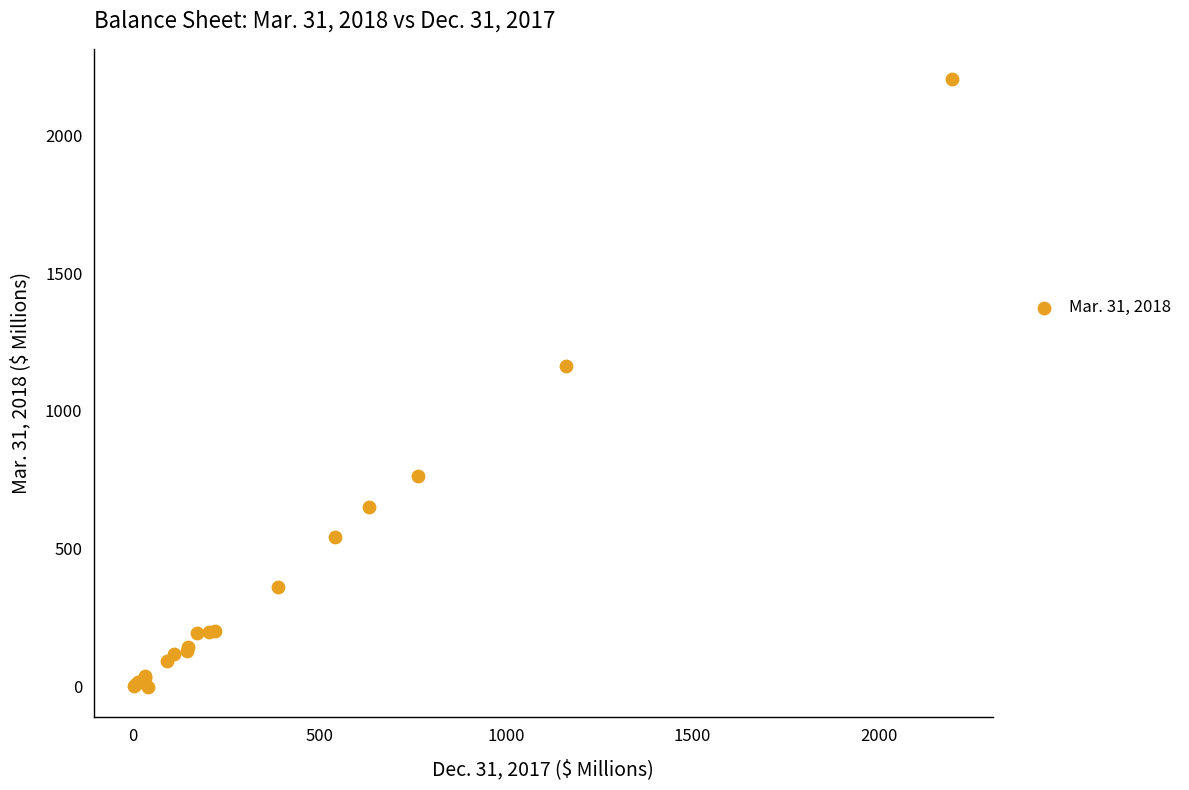

What Y value in the scatter plot is closest to 1101?

1161.1